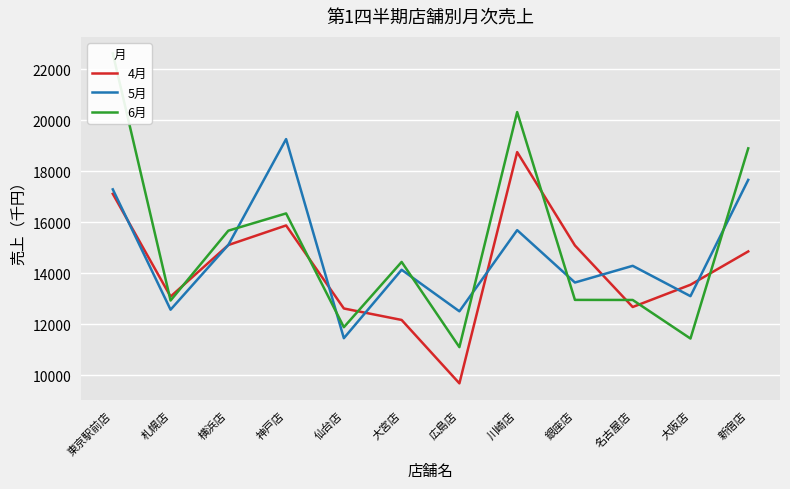

What is the value of the 5月 point at the 12th from the left?

17668